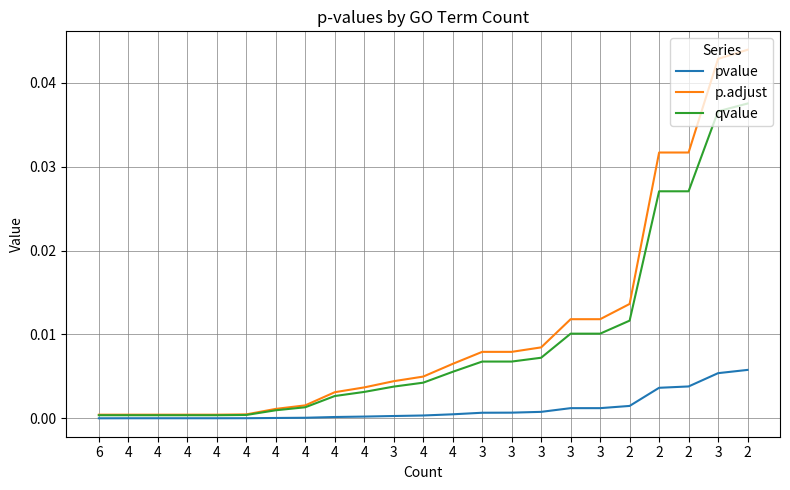

What are all the series names shown in the legend?

pvalue, p.adjust, qvalue